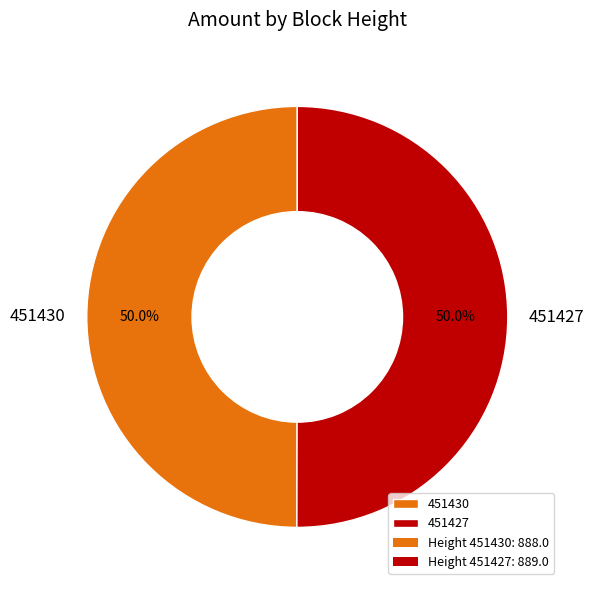

What percentage is the 451427 slice, to the nearest percent?

50%